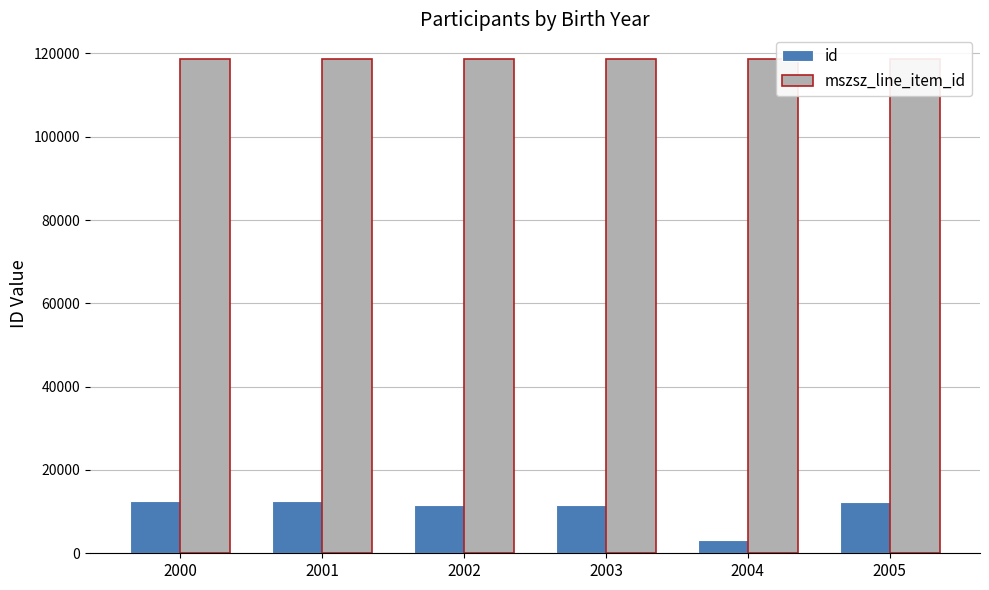

How many mszsz_line_item_id values are between 118657 and 118658?

5